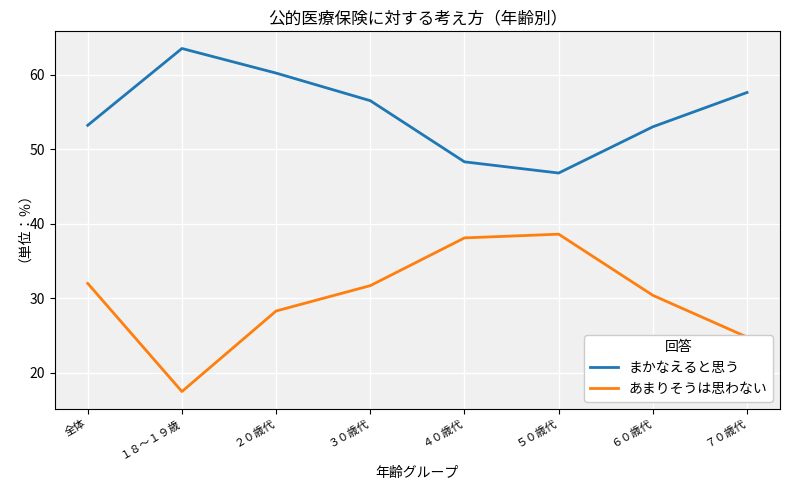

What position from the left is ７０歳代?

8